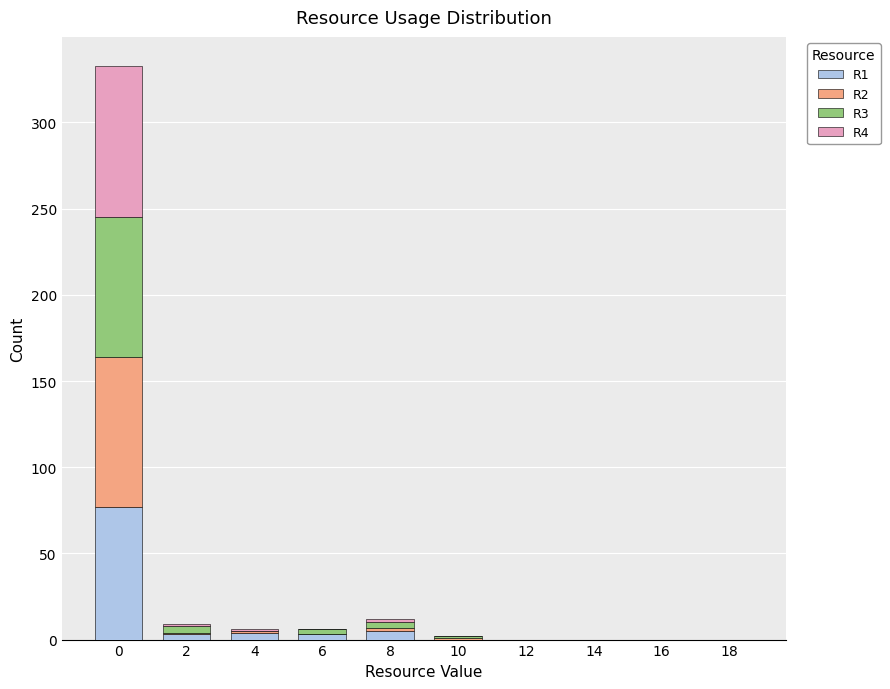

The R1 series shows 29 at 12. True or false?

False